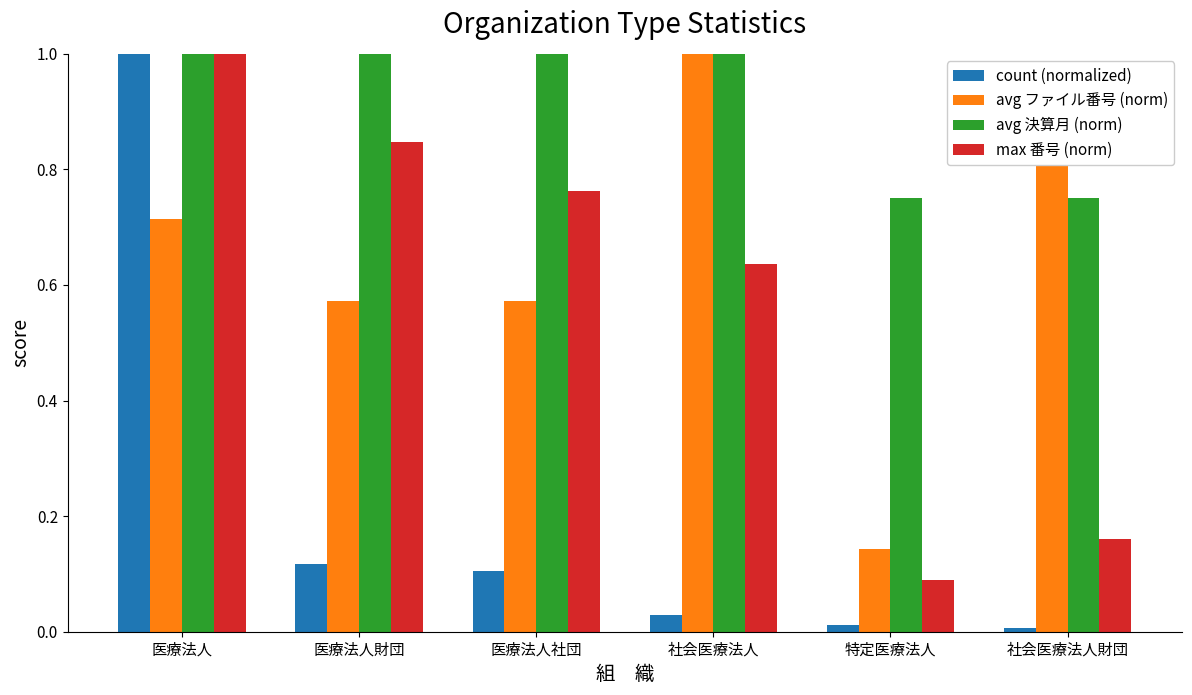

The avg 決算月 (norm) series shows 1.0 at 医療法人社団. True or false?

True